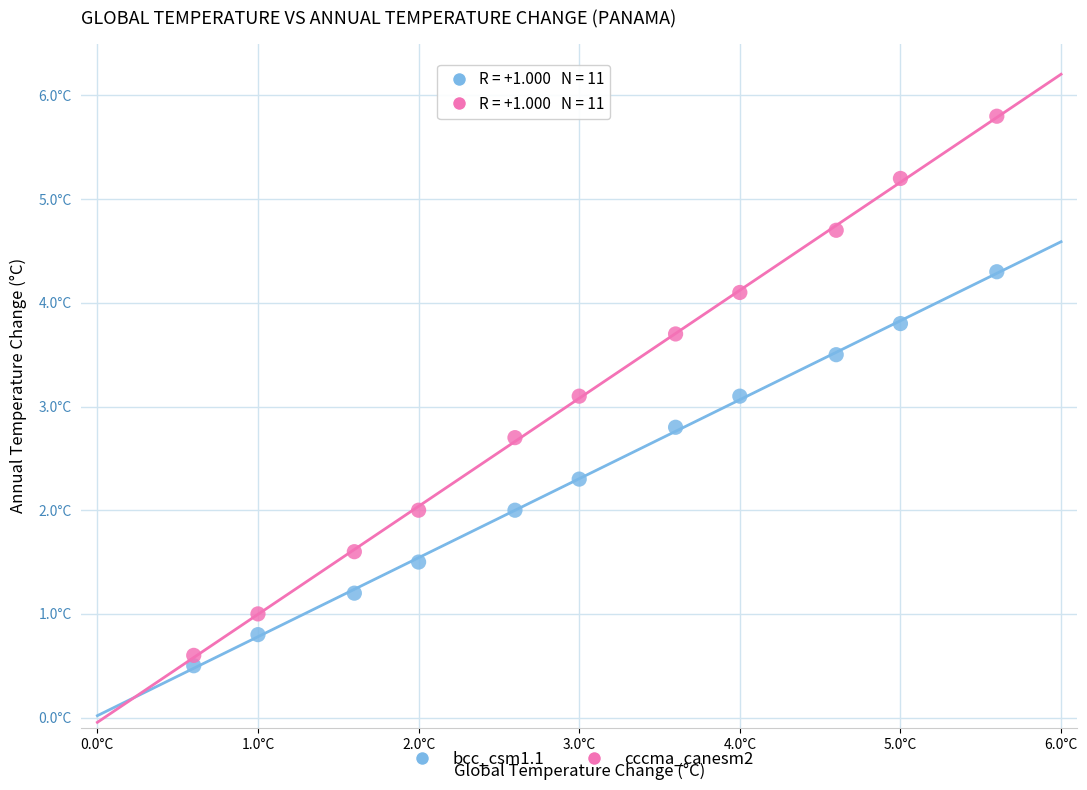

What are all the series names shown in the legend?

bcc_csm1.1, cccma_canesm2